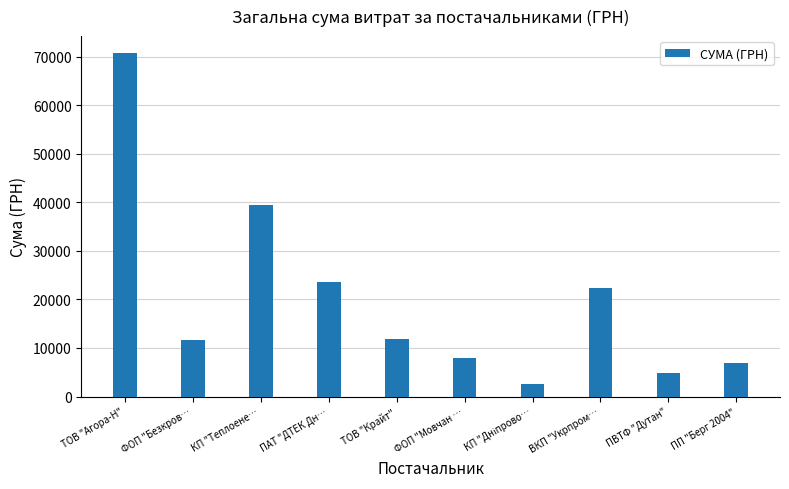

What is the change in value from ТОВ "Агора-Н" to ФОП "Мовчан …?

-62745.2